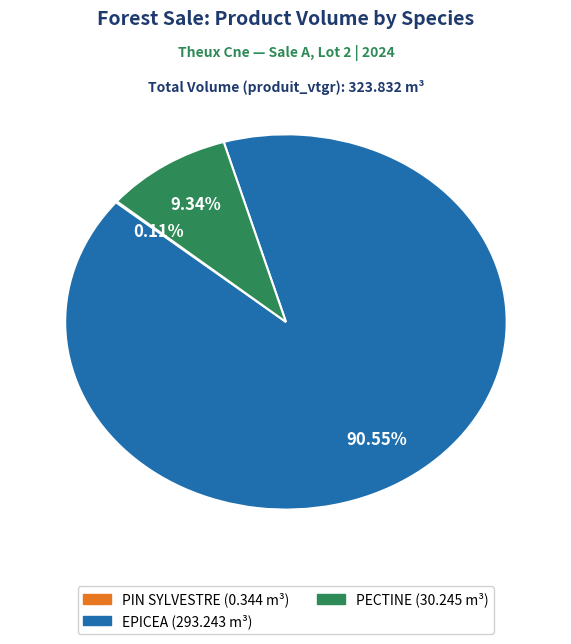

Is there any slice that represents more than half of the pie?

Yes